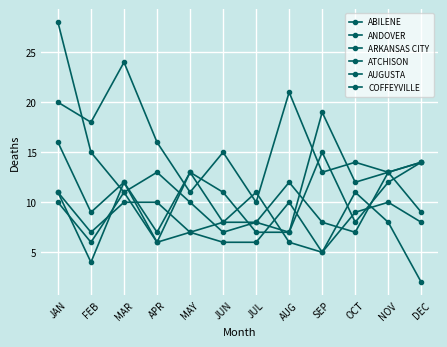

Count the number of categories in the chart.

12